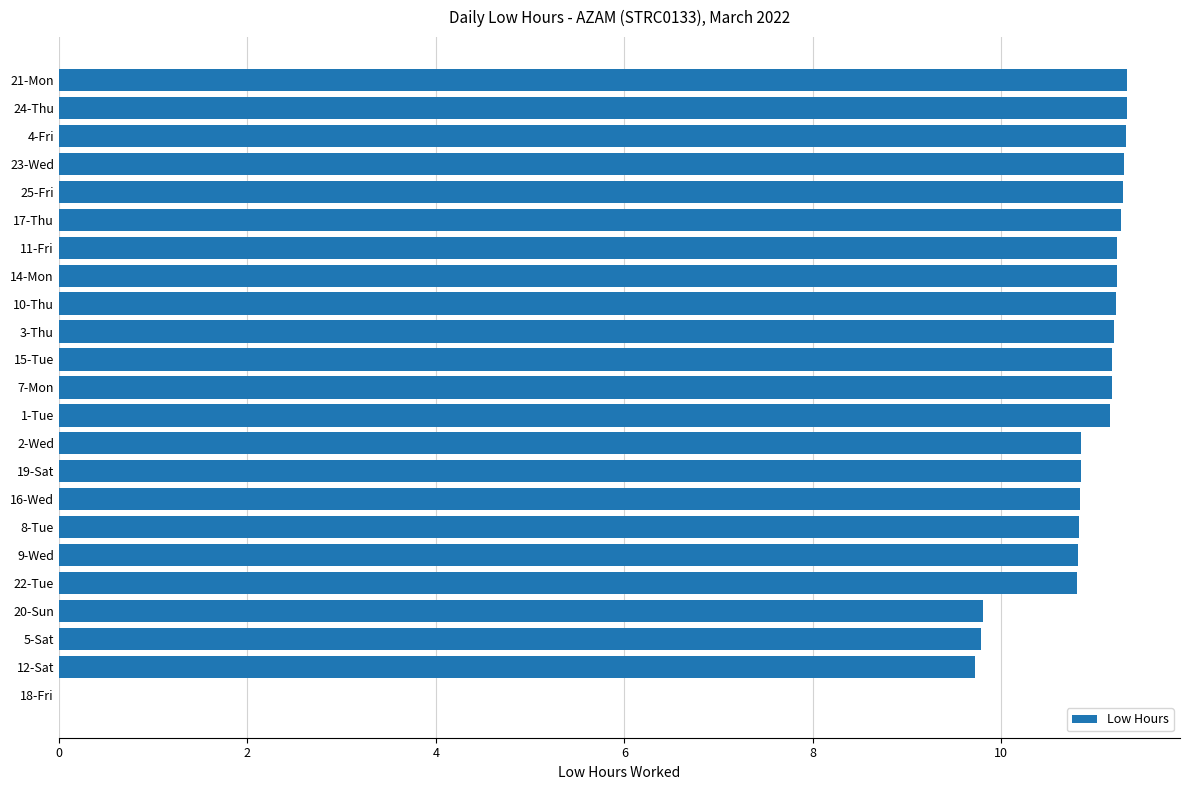

The chart shows a value of 11.2 at 15-Tue. True or false?

True